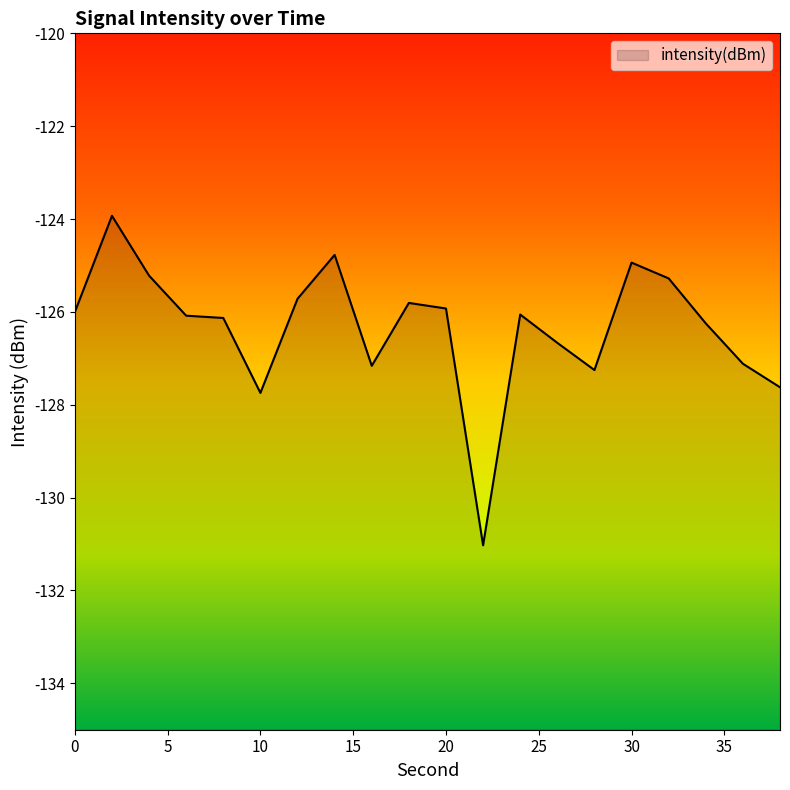

At which label is the value closest to -127?

36